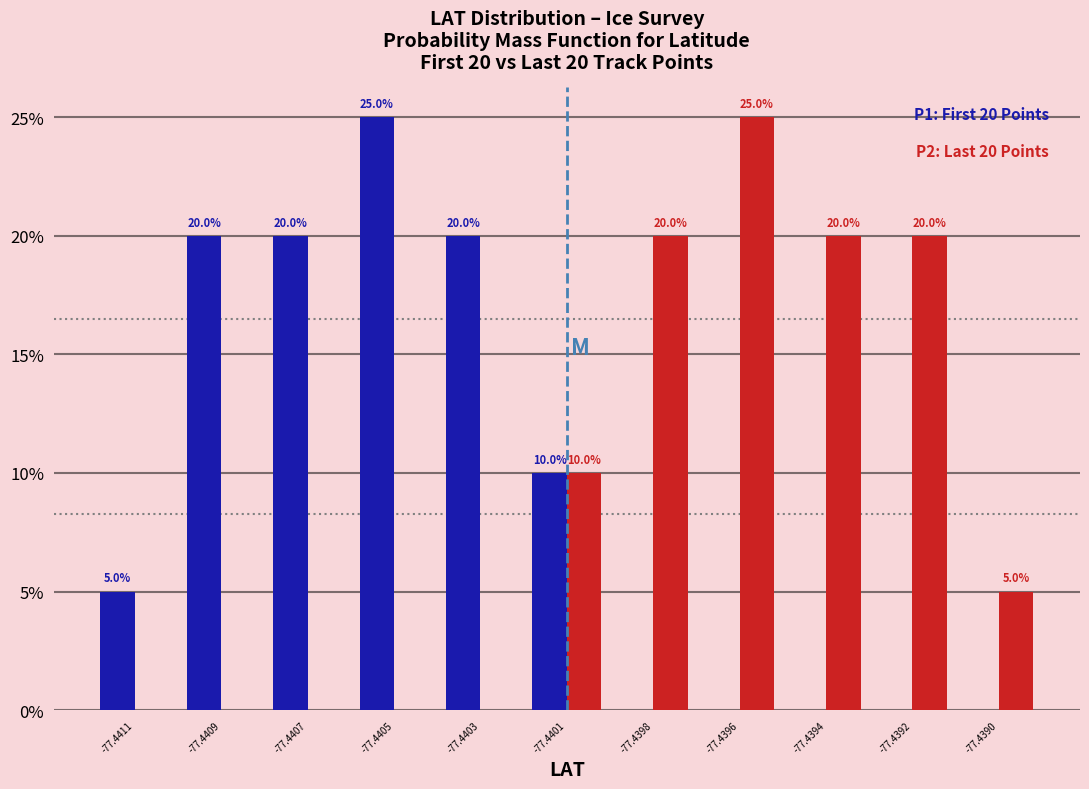

Reading left to right, what are all the values shown in this chart?

First 20 Points: -77.4411=5	-77.4409=20	-77.4407=20	-77.4405=25	-77.4403=20	-77.4401=10	-77.4398=0	-77.4396=0	-77.4394=0	-77.4392=0	-77.4390=0
Last 20 Points: -77.4411=0	-77.4409=0	-77.4407=0	-77.4405=0	-77.4403=0	-77.4401=10	-77.4398=20	-77.4396=25	-77.4394=20	-77.4392=20	-77.4390=5